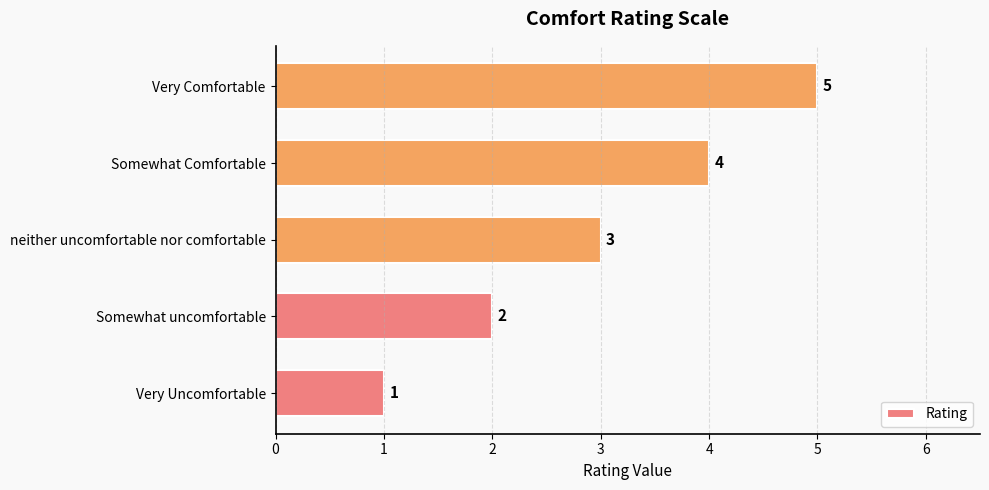

How many bars are there in total?

5